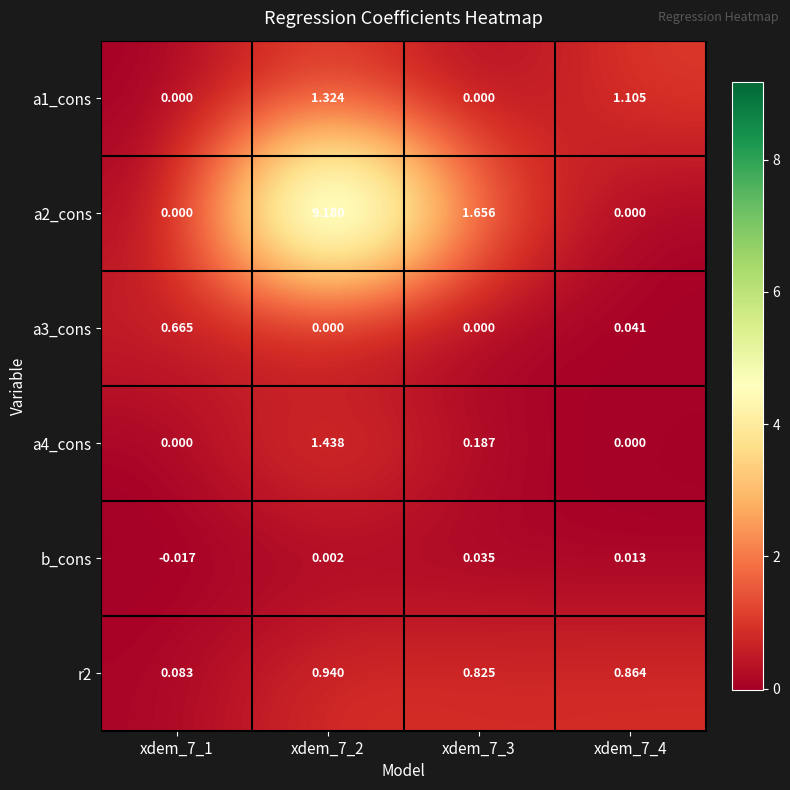

Is the value of a4_cons at xdem_7_3 greater than the value of a2_cons at xdem_7_2?

No